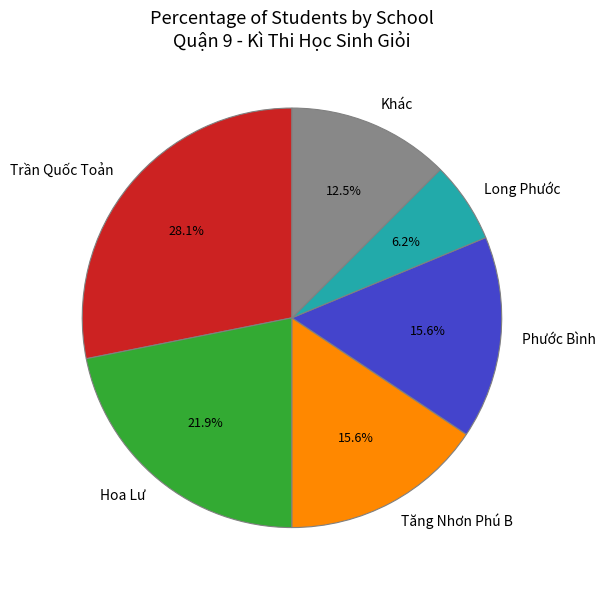

Is there a majority slice in this chart?

No